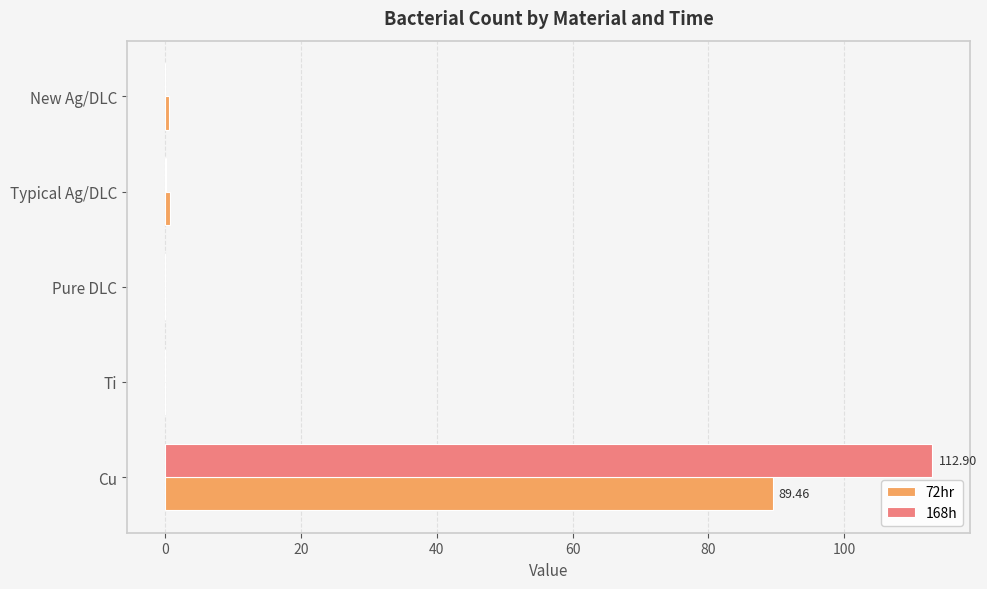

Is the value of 72hr at New Ag/DLC greater than the value of 168h at Cu?

No